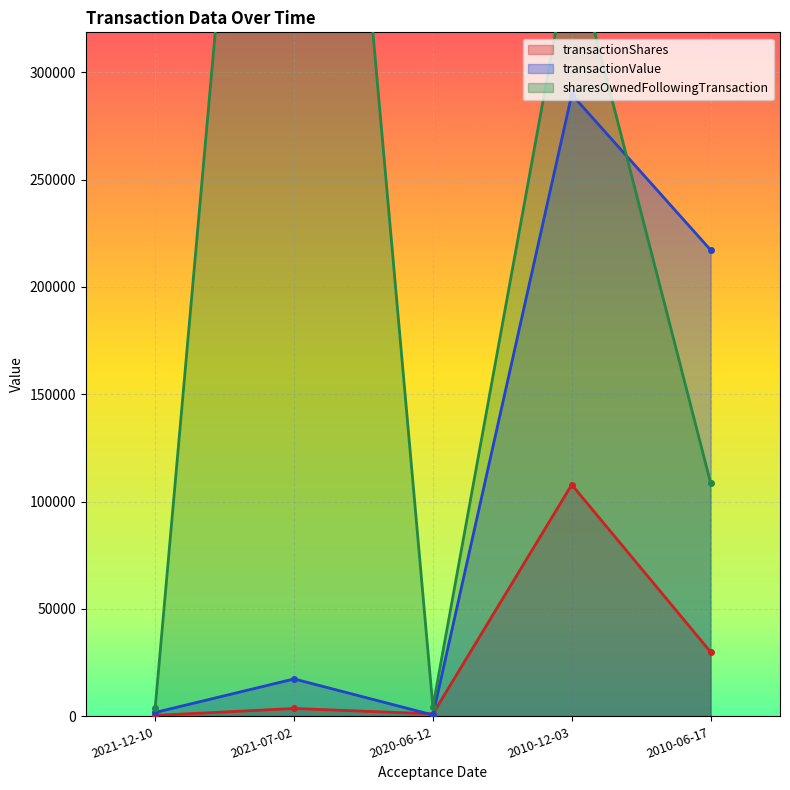

At which label is transactionShares closest to 54169?

2010-06-17